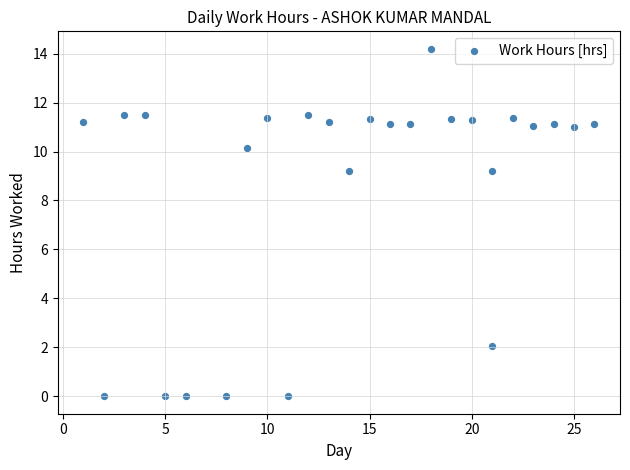

What is the range of Y values (max minus min)?

14.2